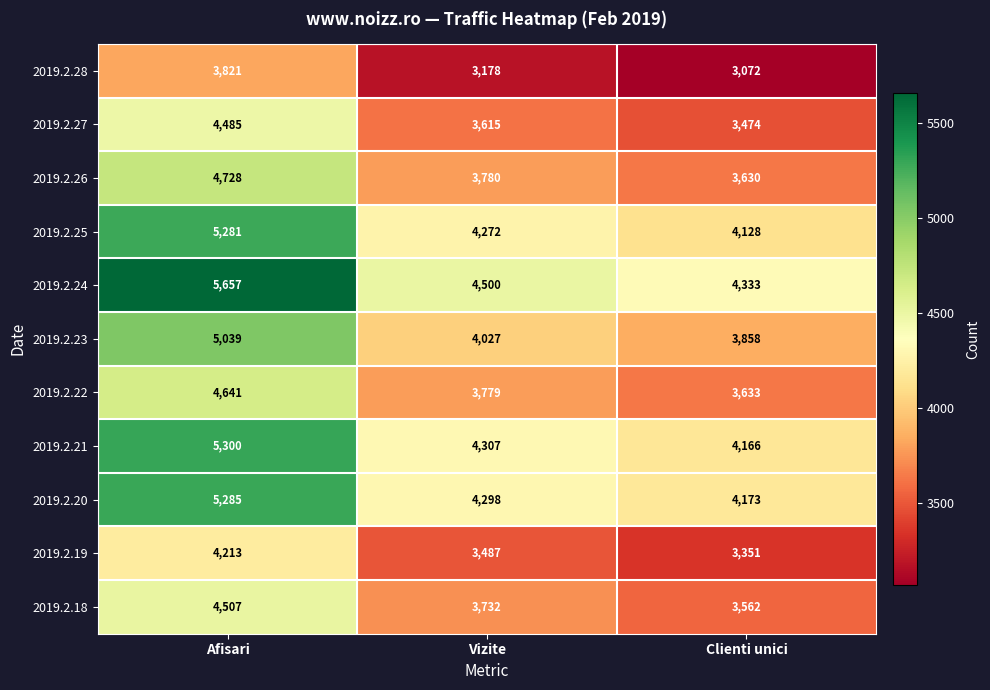

Where does the 2019.2.25 series first go above 4272?

Afisari